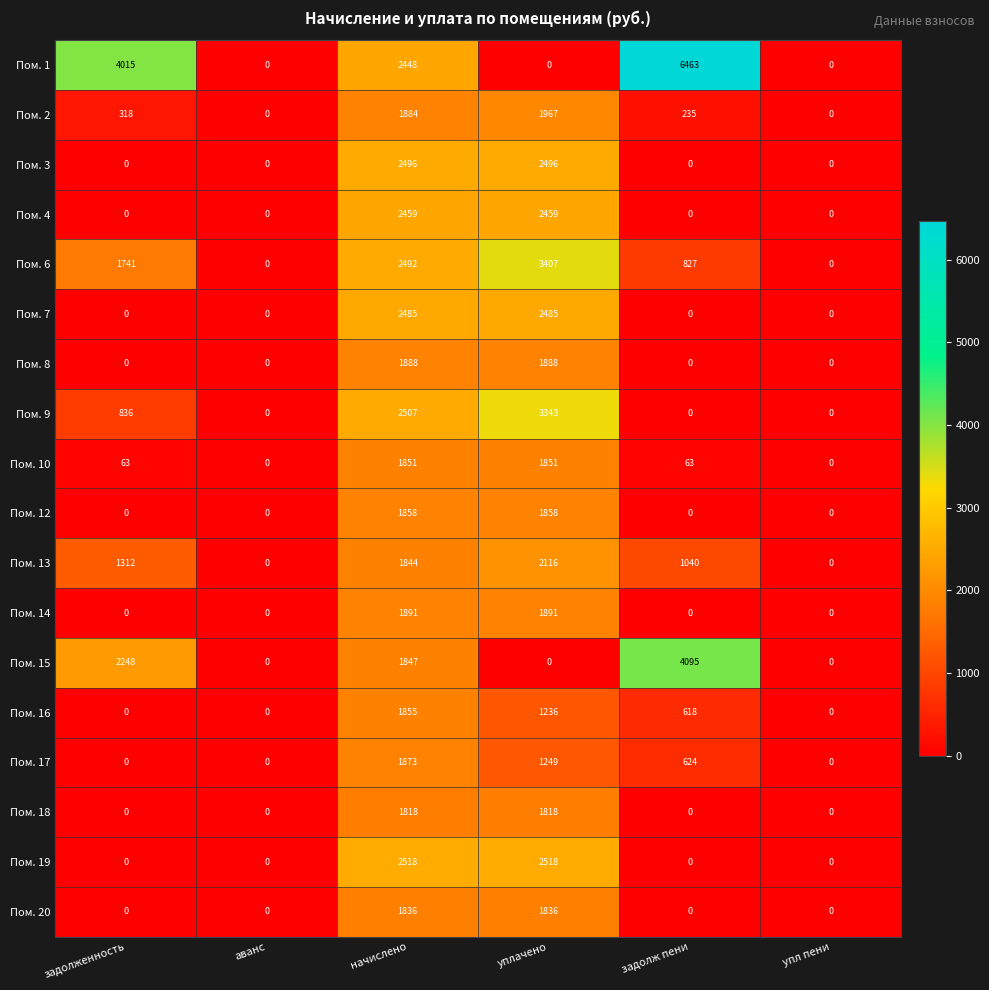

At how many categories does at least one series exceed 1099?

4